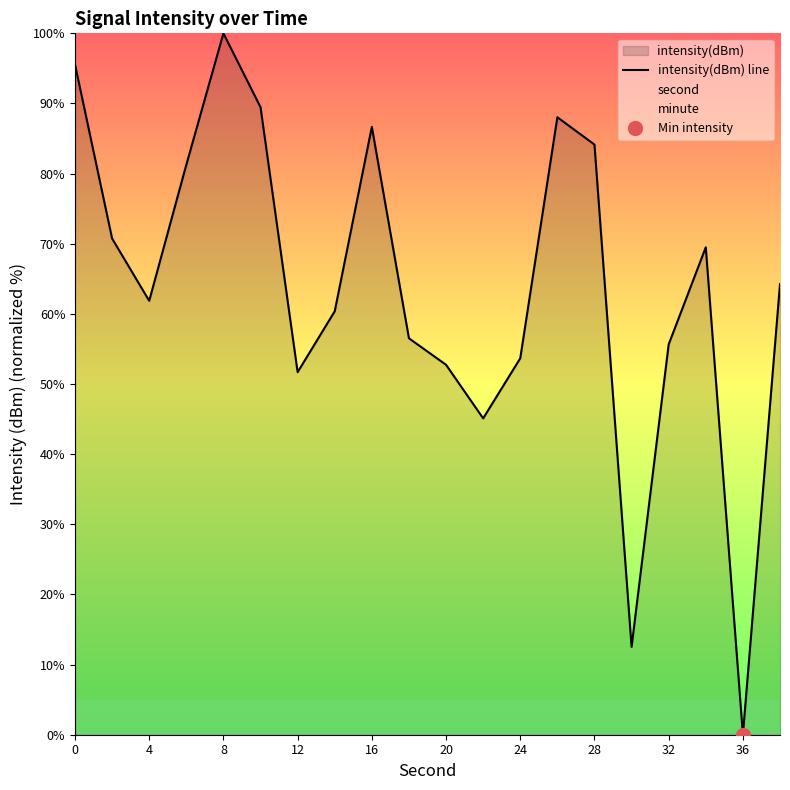

At which label does intensity(dBm) line reach its peak?

8